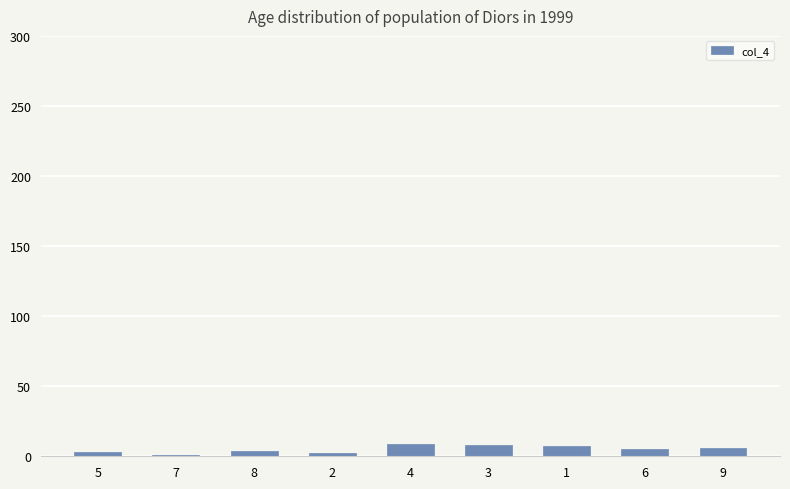

What is the ratio of the value at 3 to the value at 9?

1.3